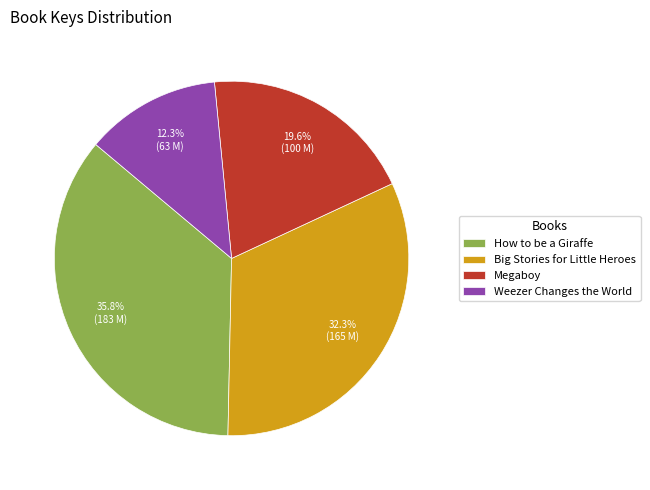

What is the ratio of the value at Weezer Changes the World to the value at Megaboy?

0.6